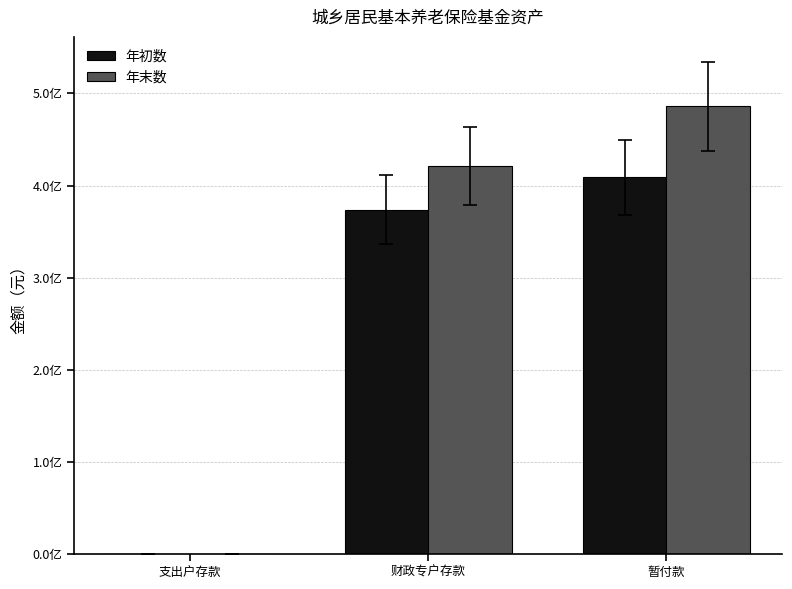

What is the label of the 2nd bar from the right?

财政专户存款